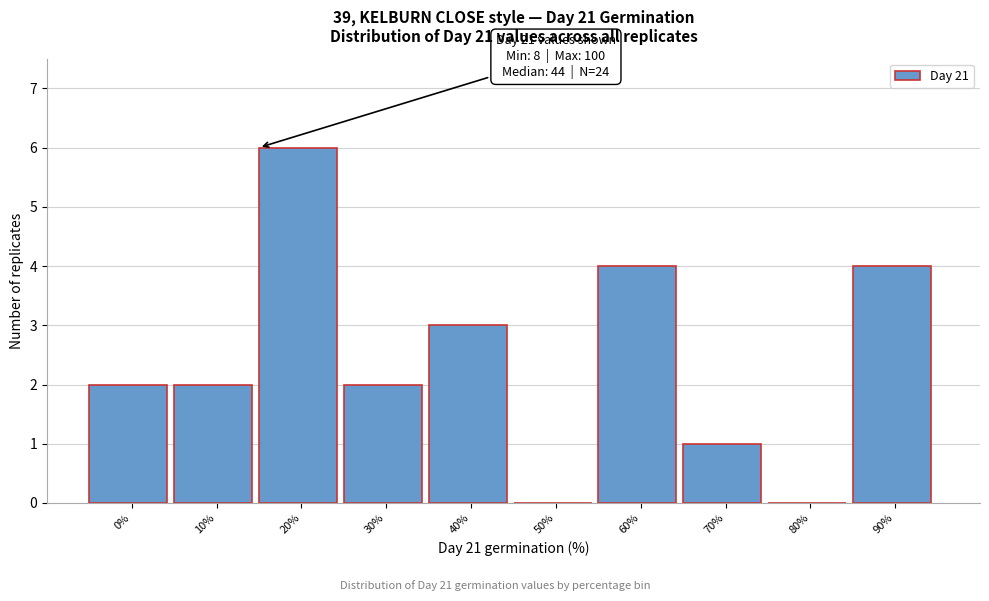

Reading left to right, list all the values displayed in this chart.

0%=2	10%=2	20%=6	30%=2	40%=3	50%=0	60%=4	70%=1	80%=0	90%=4